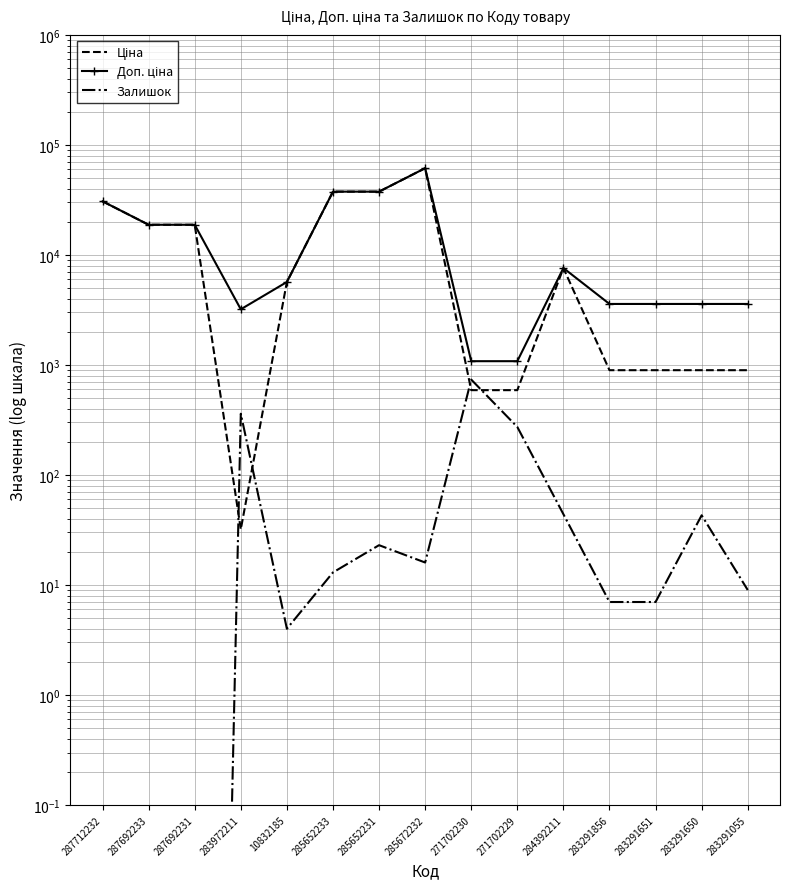

Which category has the lowest value across all series?

287712232